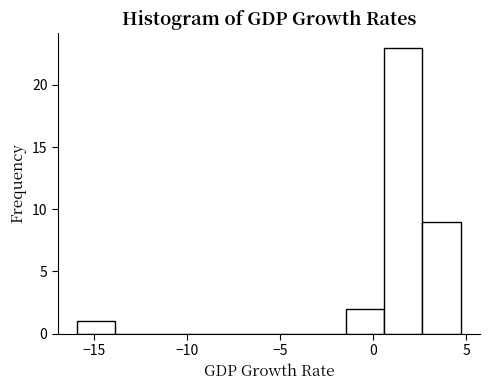

Which range on the x-axis has the tallest bar?

0.5 to 2.5